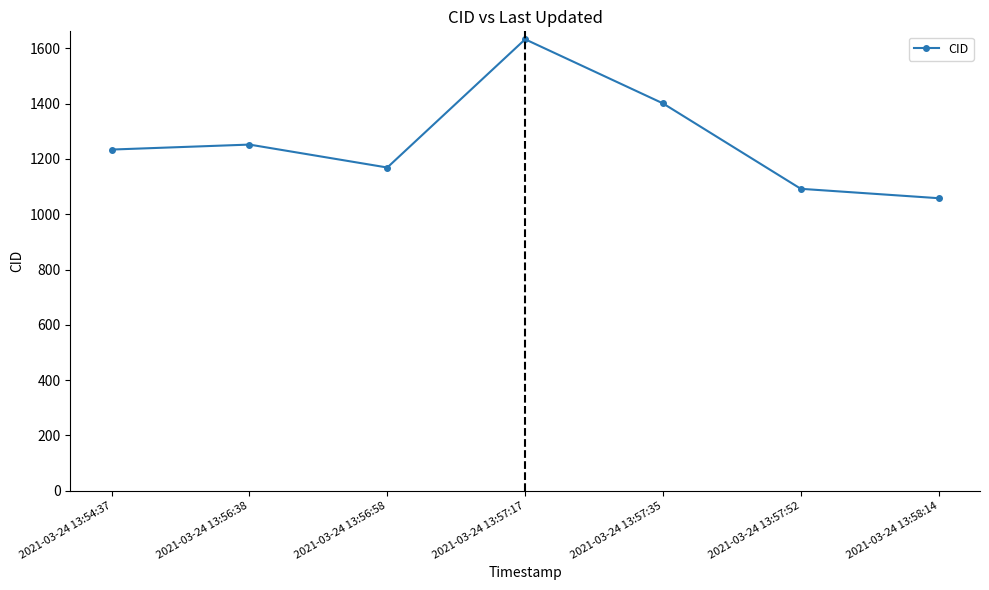

Which has a higher value, 2021-03-24 13:56:58 or 2021-03-24 13:58:14?

2021-03-24 13:56:58